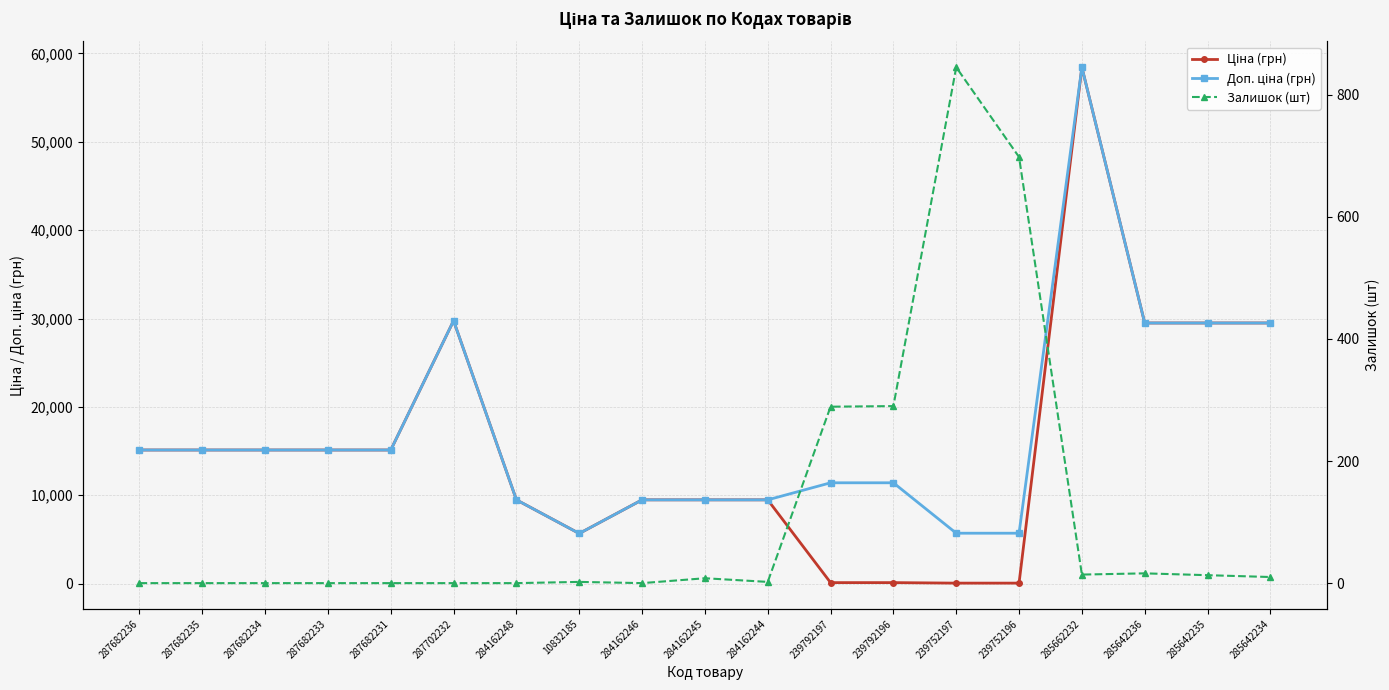

Is this an area chart (filled region under the line)?

No